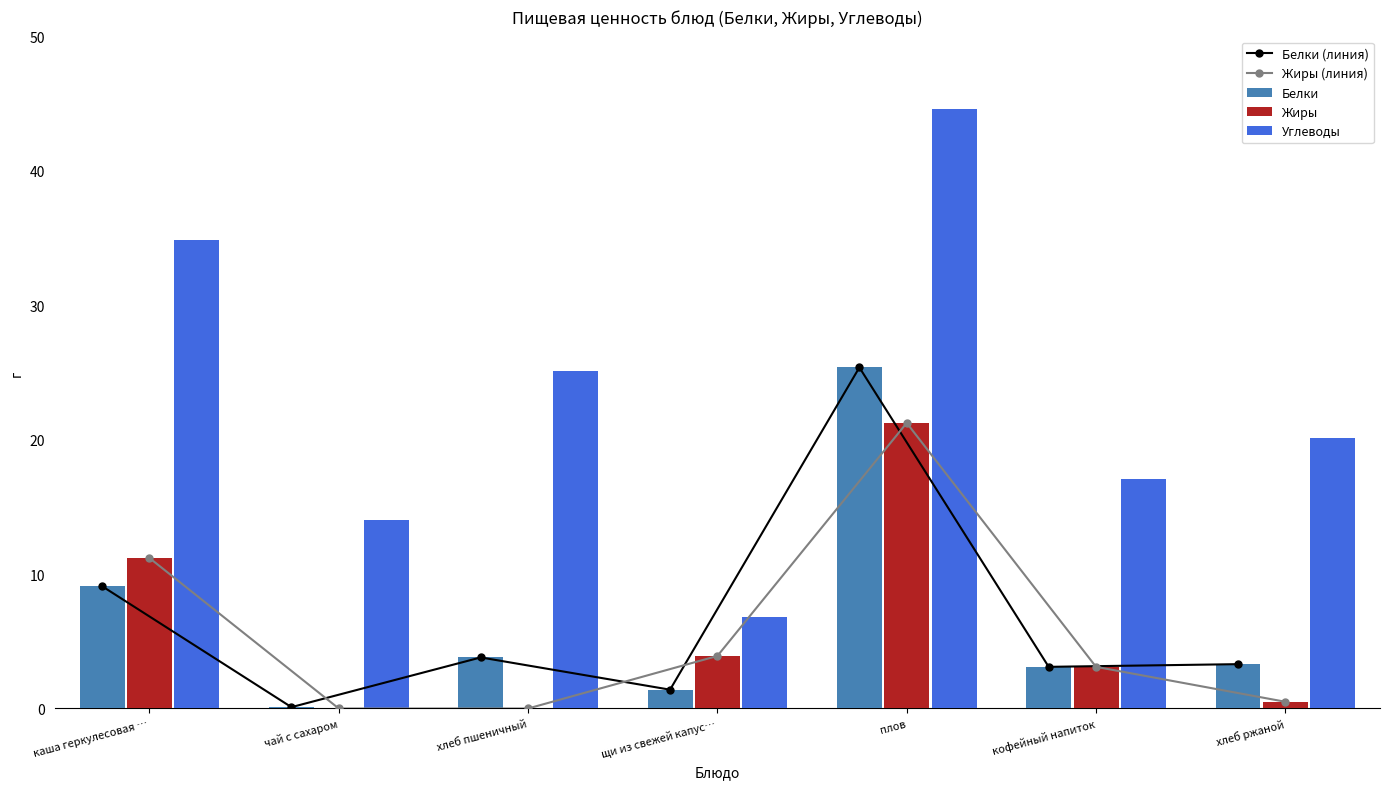

Reading left to right, extract all data points from this chart.

Белки (линия): каша геркулесовая …=9.1	чай с сахаром=0.1	хлеб пшеничный=3.8	щи из свежей капус…=1.4	плов=25.4	кофейный напиток=3.1	хлеб ржаной=3.3
Жиры (линия): каша геркулесовая …=11.2	чай с сахаром=0.0	хлеб пшеничный=0.0	щи из свежей капус…=3.9	плов=21.2	кофейный напиток=3.1	хлеб ржаной=0.5
Белки: каша геркулесовая …=9.1	чай с сахаром=0.1	хлеб пшеничный=3.8	щи из свежей капус…=1.4	плов=25.4	кофейный напиток=3.1	хлеб ржаной=3.3
Жиры: каша геркулесовая …=11.2	чай с сахаром=0.0	хлеб пшеничный=0.0	щи из свежей капус…=3.9	плов=21.2	кофейный напиток=3.1	хлеб ржаной=0.5
Углеводы: каша геркулесовая …=34.9	чай с сахаром=14.0	хлеб пшеничный=25.1	щи из свежей капус…=6.8	плов=44.6	кофейный напиток=17.1	хлеб ржаной=20.1